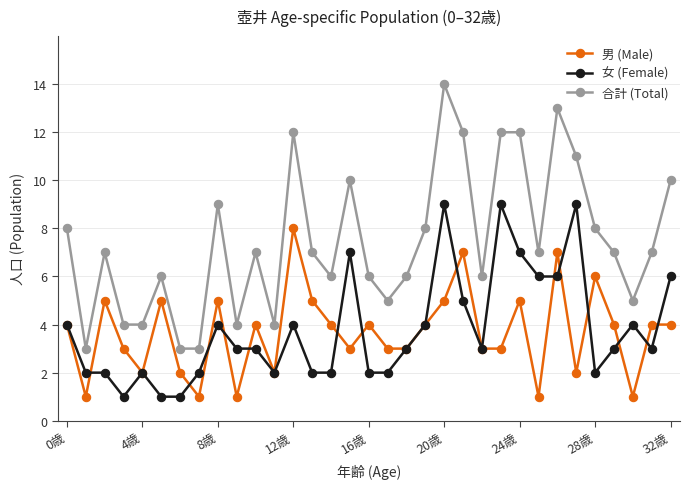

Which series has the largest range (max minus min)?

合計 (Total)